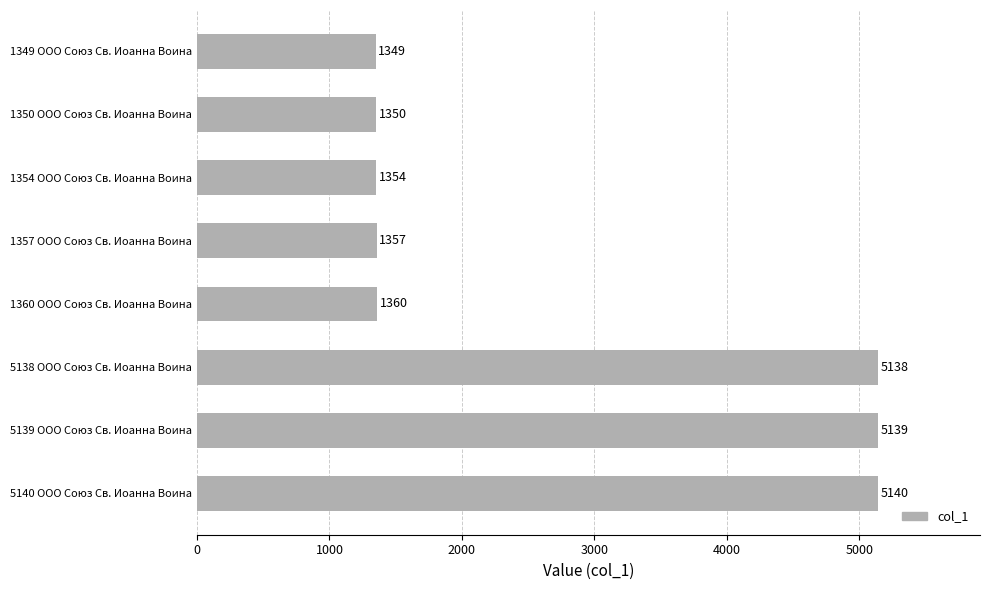

At which category does the chart reach its peak across all series?

5140 ООО Союз Св. Иоанна Воина